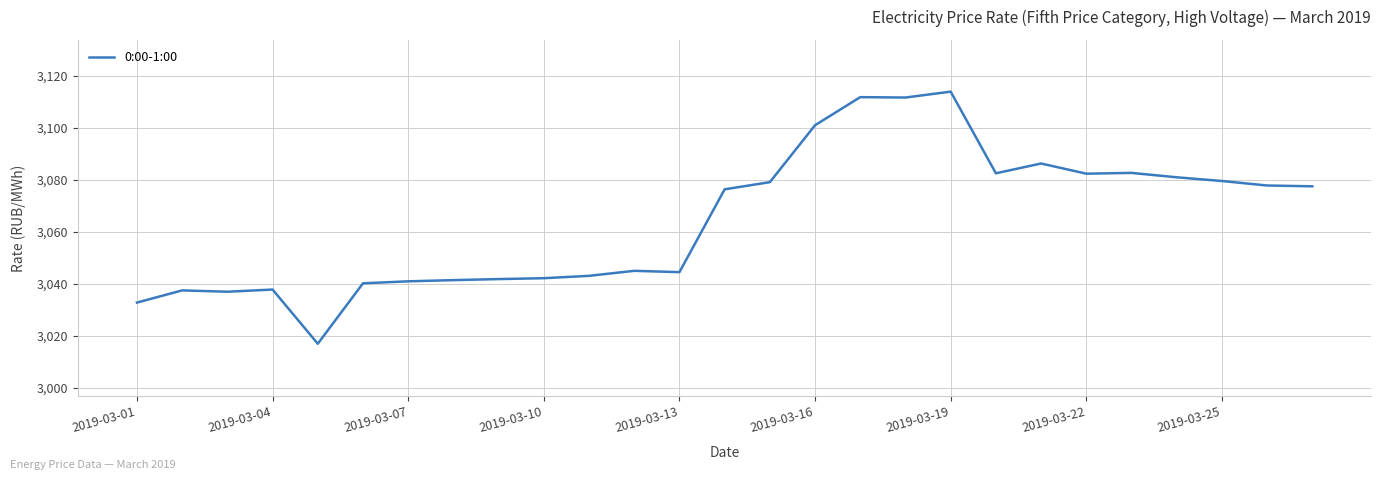

What is the difference between the maximum and minimum values?

97.1